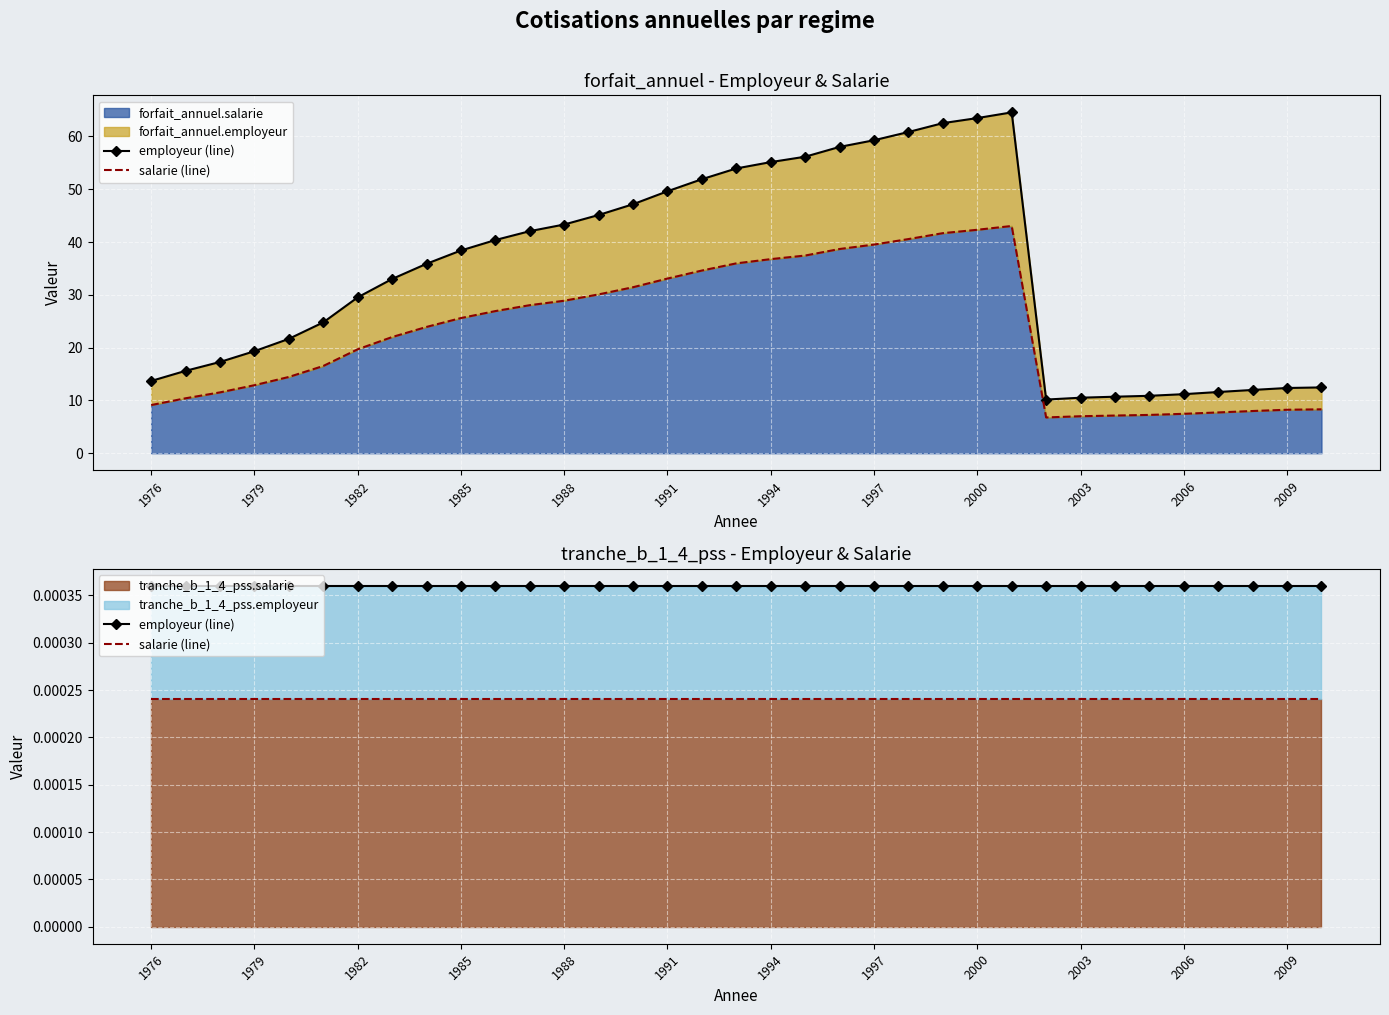

True or false: employeur (line) and salarie (line) intersect in this chart.

False